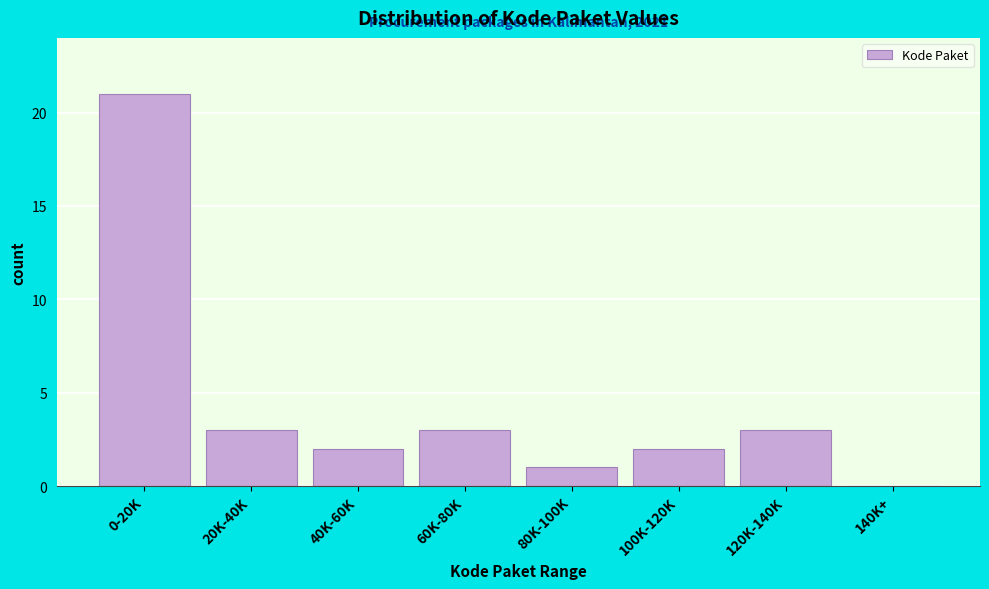

Reading left to right, transcribe all the data shown in this chart.

0-20K=21	20K-40K=3	40K-60K=2	60K-80K=3	80K-100K=1	100K-120K=2	120K-140K=3	140K+=0